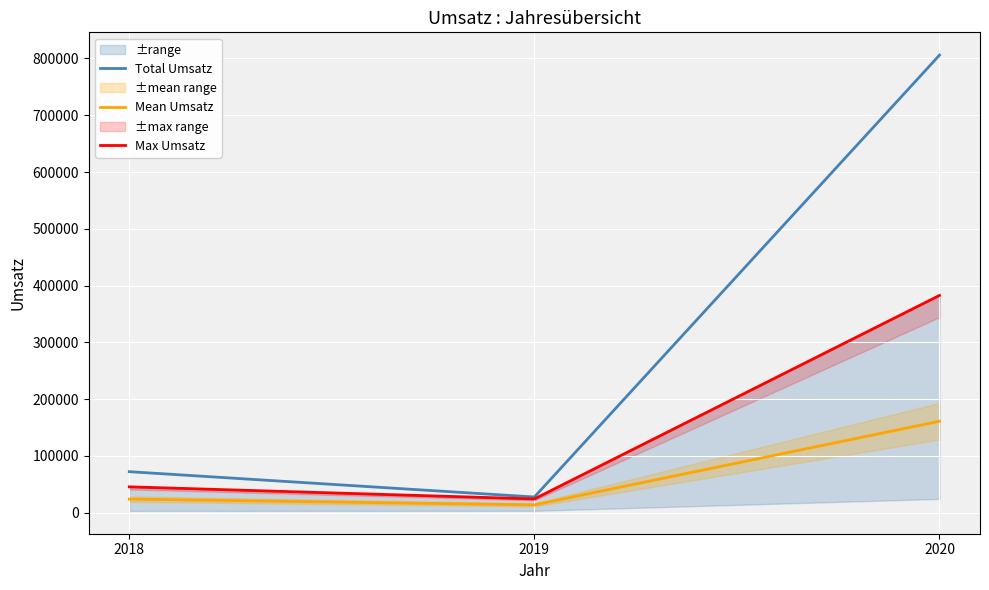

What is the value of the Max Umsatz point at the 1st from the left?

45677.0